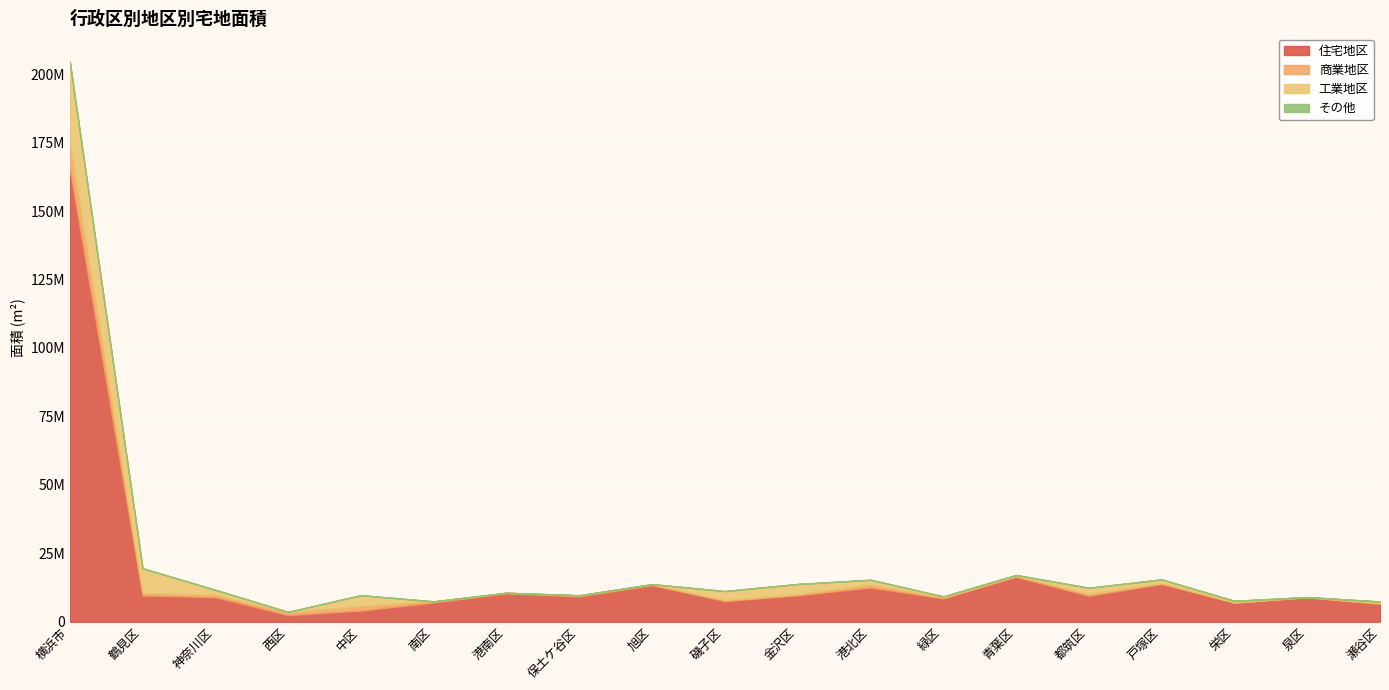

How many lines are shown in the chart?

4